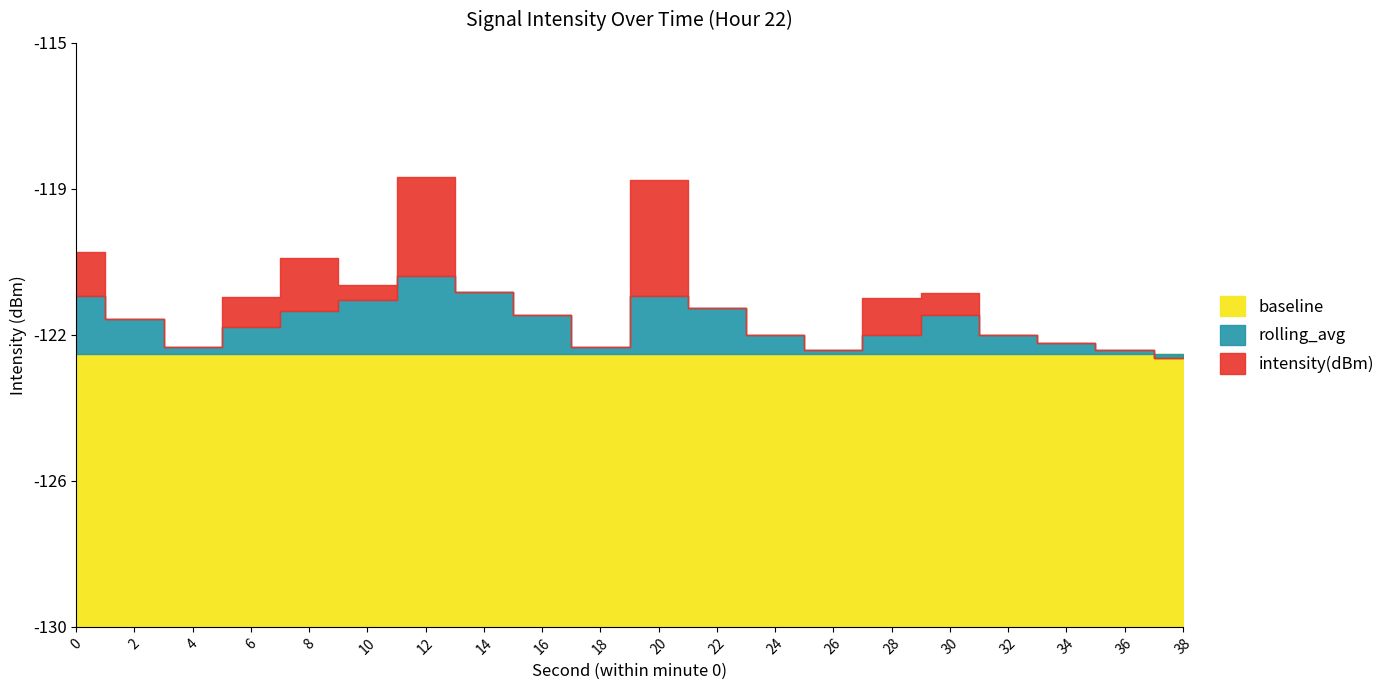

Which series has the largest range (max minus min)?

intensity(dBm)